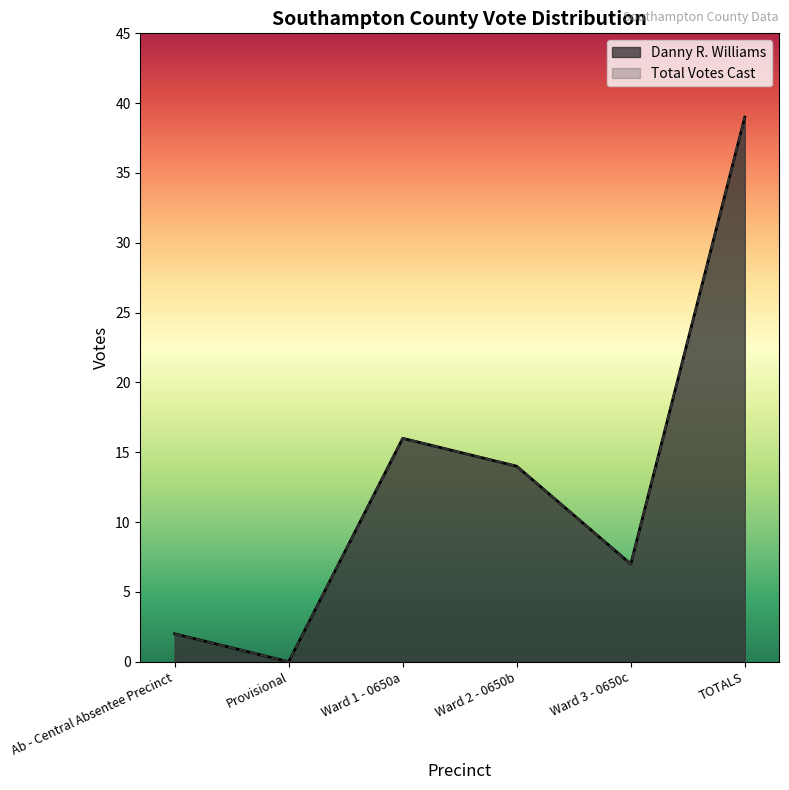

Does the chart have visible grid lines?

No